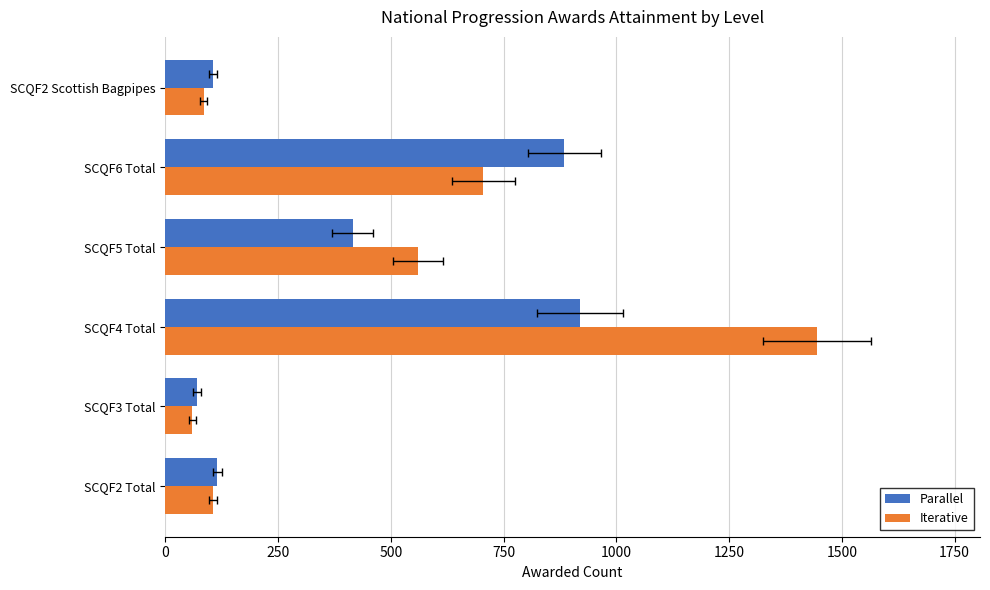

Is it true that Iterative equals 42 at SCQF2 Total?

False